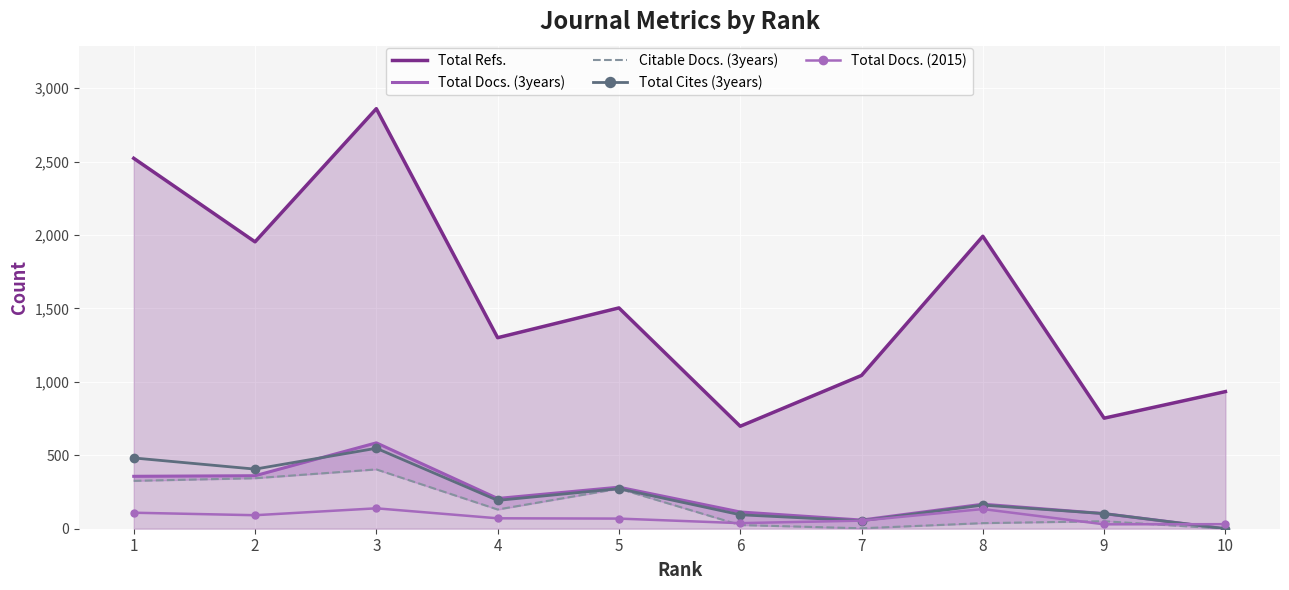

What is the sum of all Total Cites (3years) values?

2315